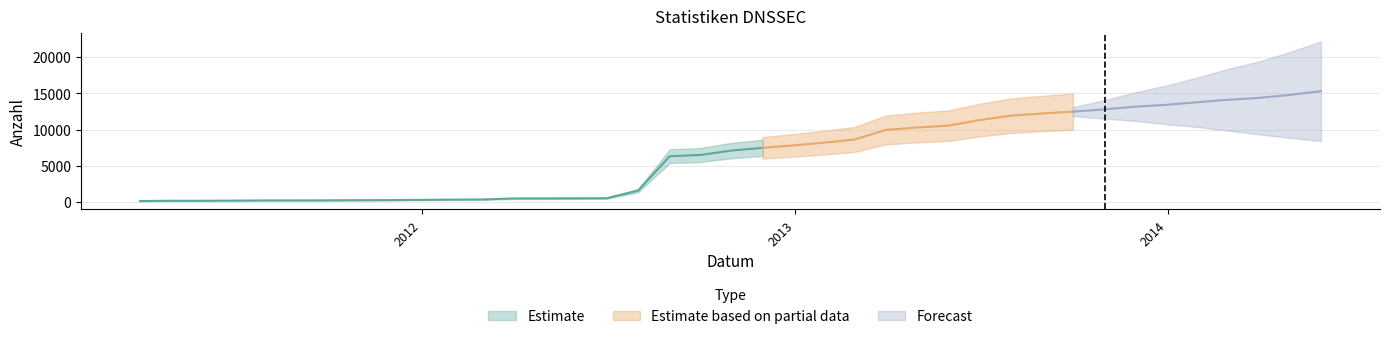

True or false: there are more than 1 points higher than both neighbors.

False